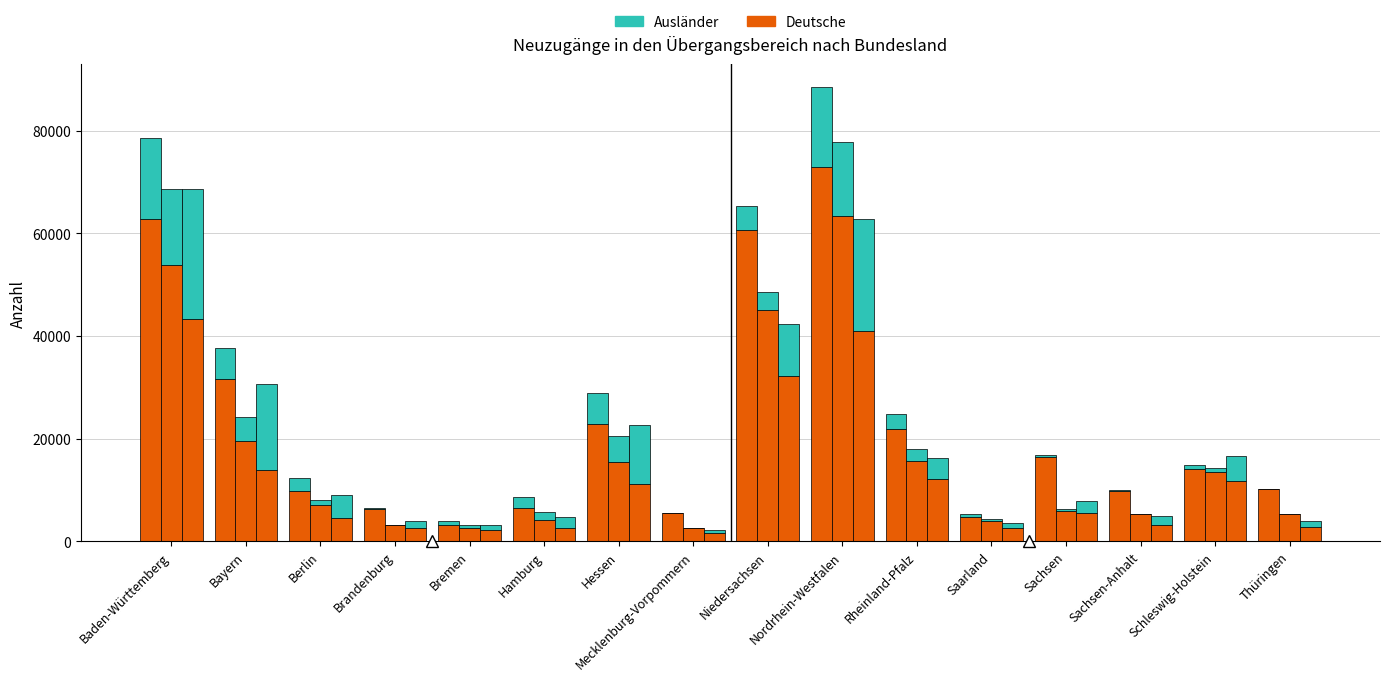

Are the bars horizontal?

No